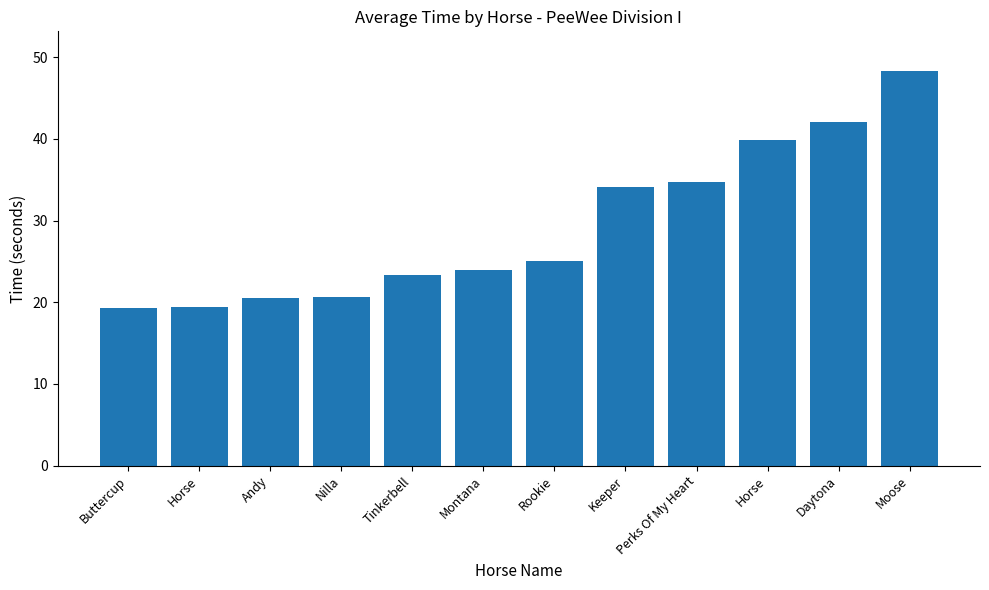

Does the chart contain any negative values?

No